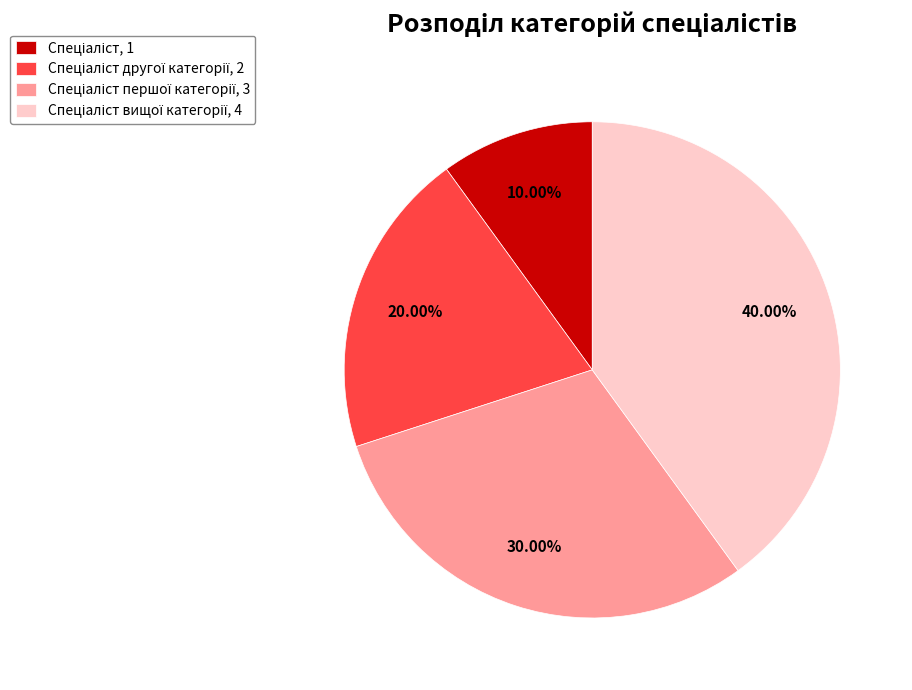

Is there a majority slice in this chart?

No